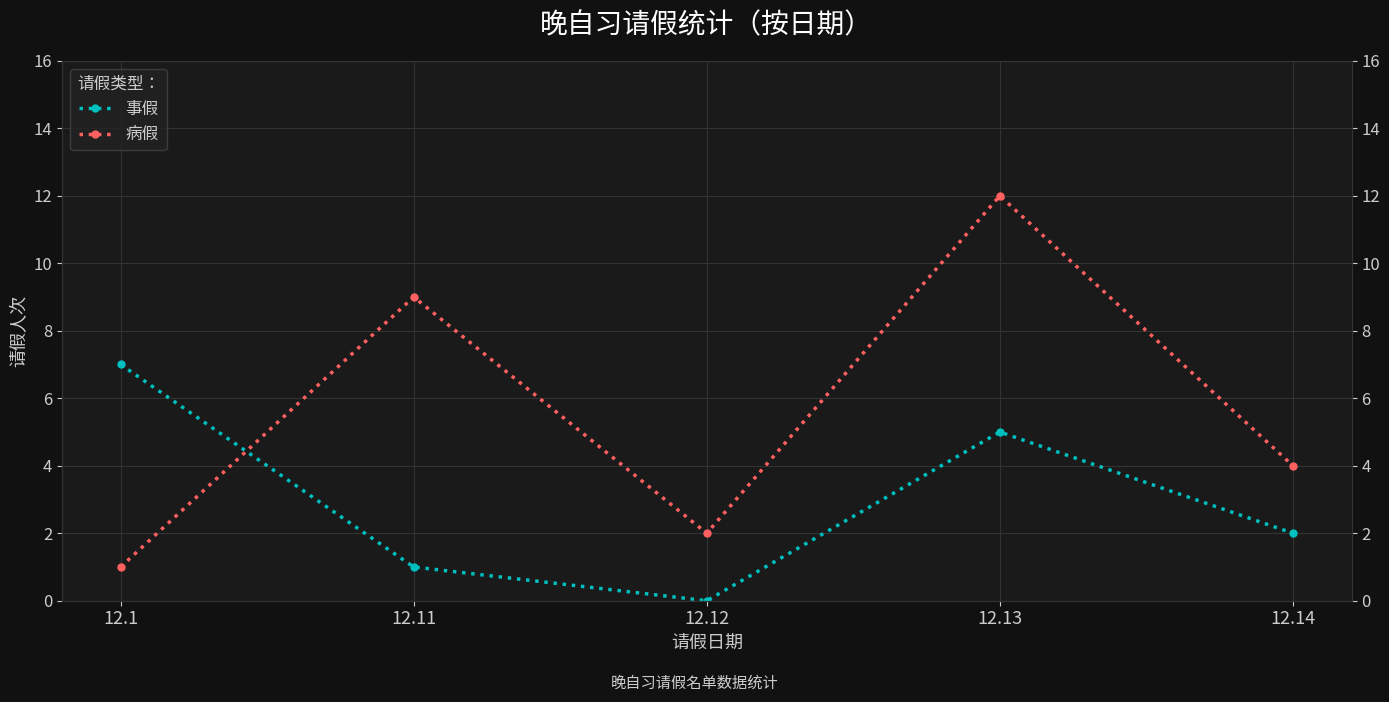

How many interior local valleys does the 病假 series have?

1